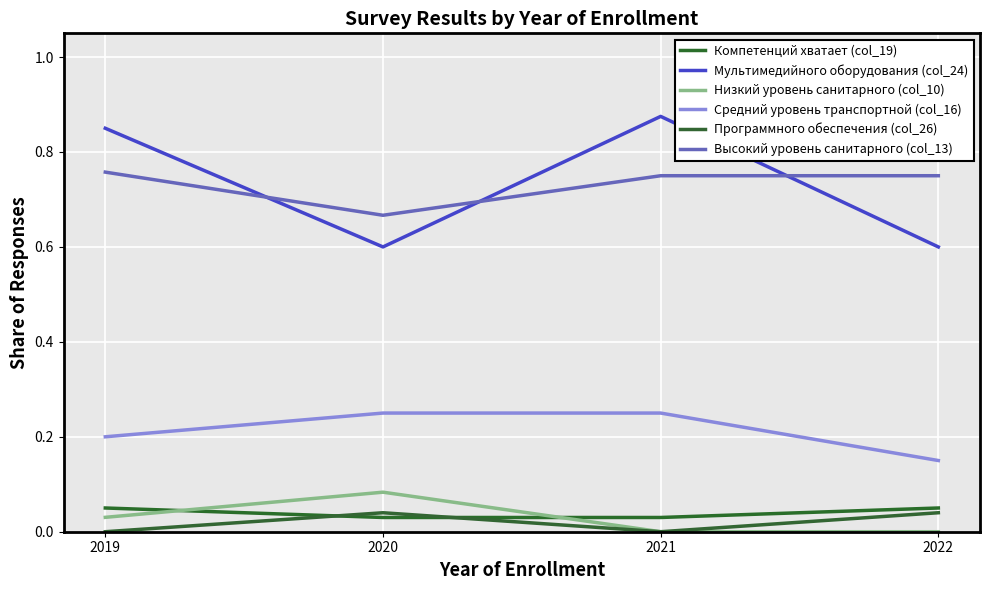

In Мультимедийного оборудования (col_24), how many points are lower than both neighbors (excluding endpoints)?

1